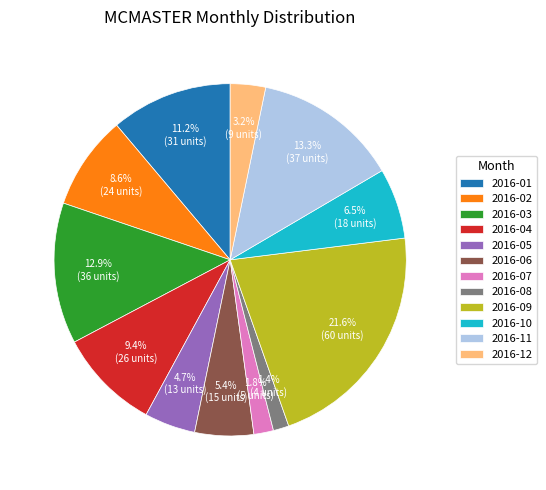

Between 2016-05 and 2016-02, which is larger?

2016-02